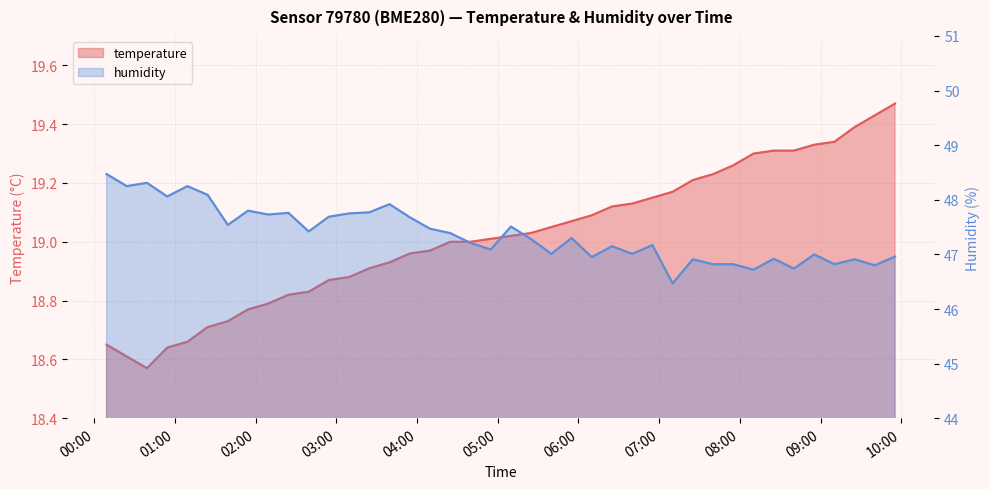

Rank the series by their maximum value, from lowest to highest.

temperature, humidity